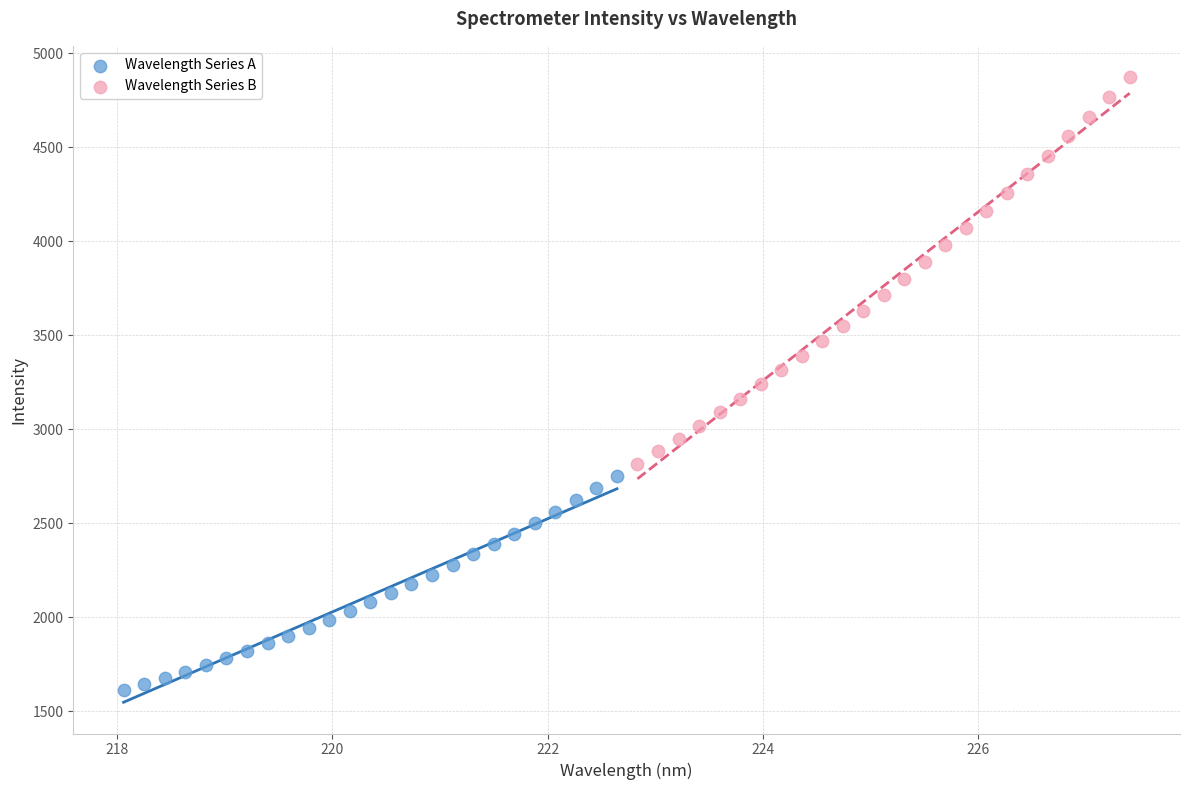

Which series has the widest spread of Y values?

Wavelength Series B